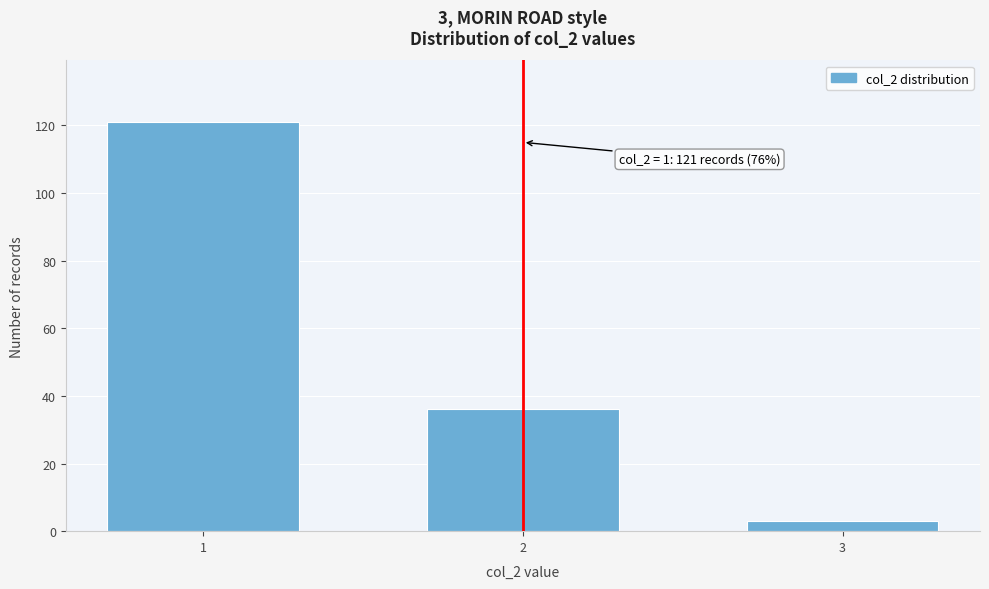

Reading right to left, list all the values displayed in this chart.

3=3	2=36	1=121